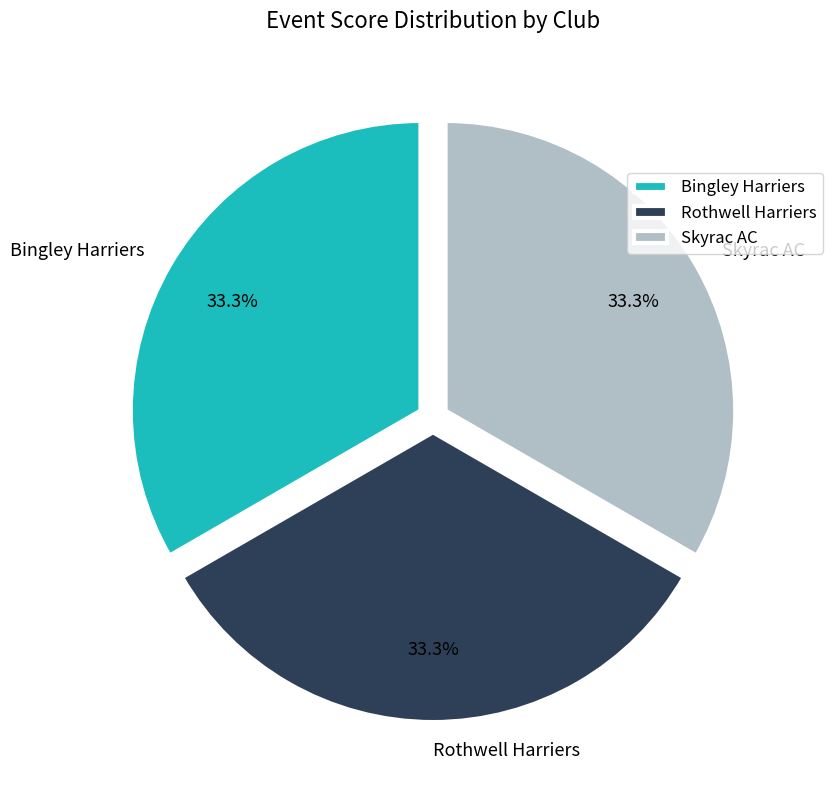

Combined, what portion of the pie is Bingley Harriers and Skyrac AC?

66.7%